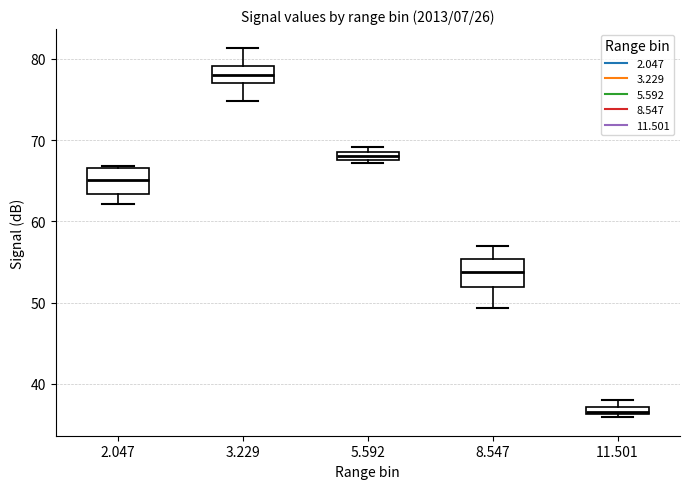

Which box has the highest median line?

3.229